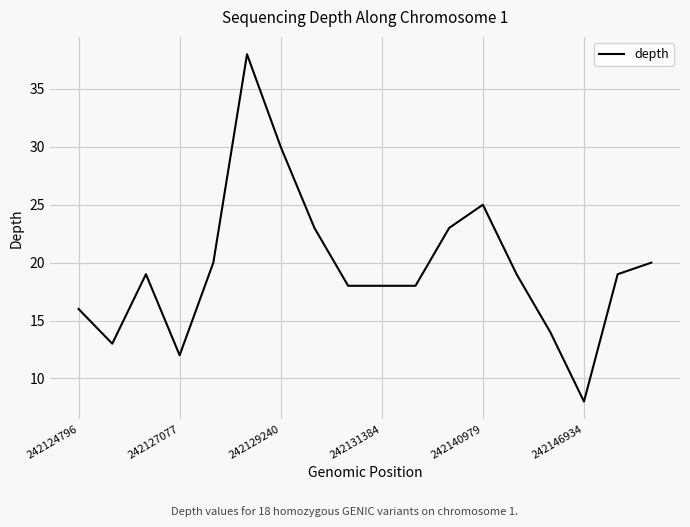

What is the maximum value shown in the chart?

38